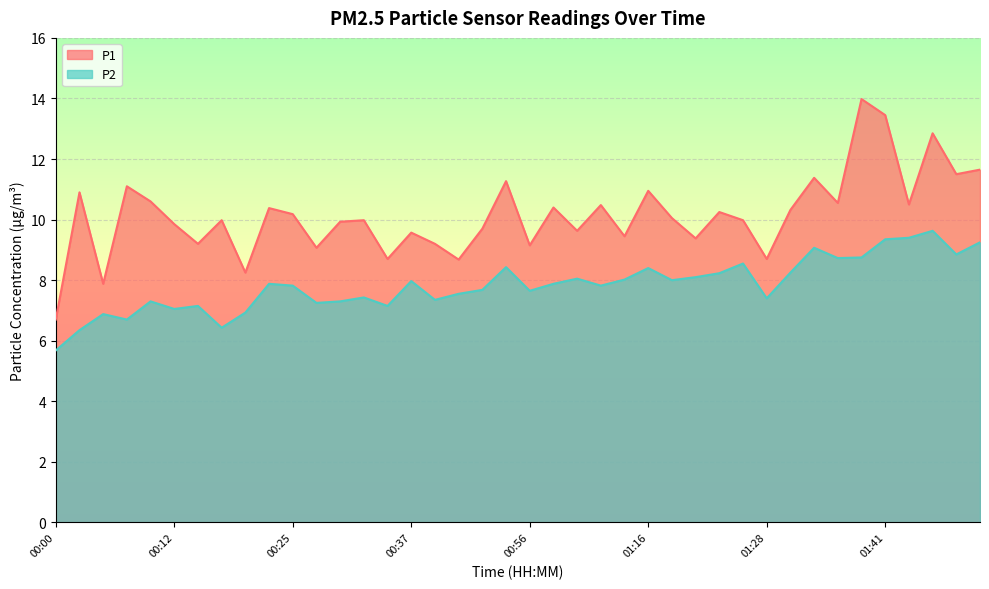

Where does the P1 series first go above 10?

00:03